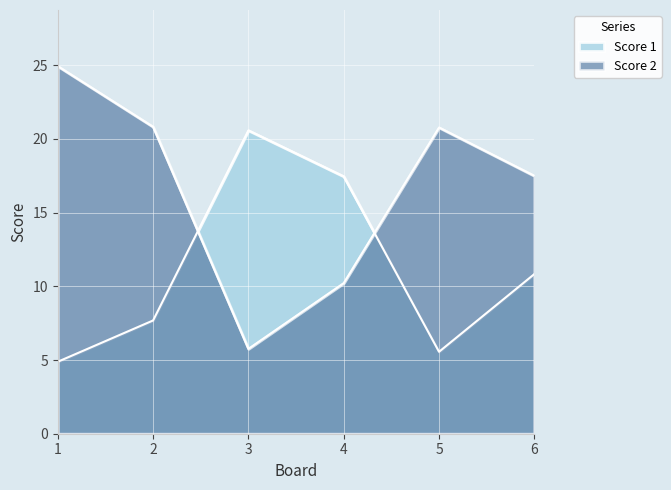

What is the value of the 2nd point from the left?

7.7